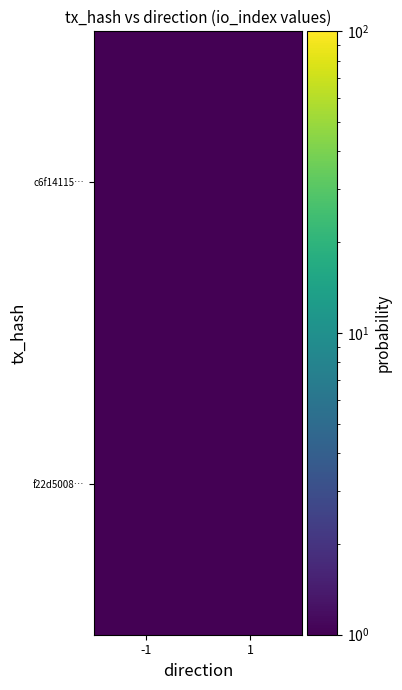

Between -1 and 1, which is larger?

-1